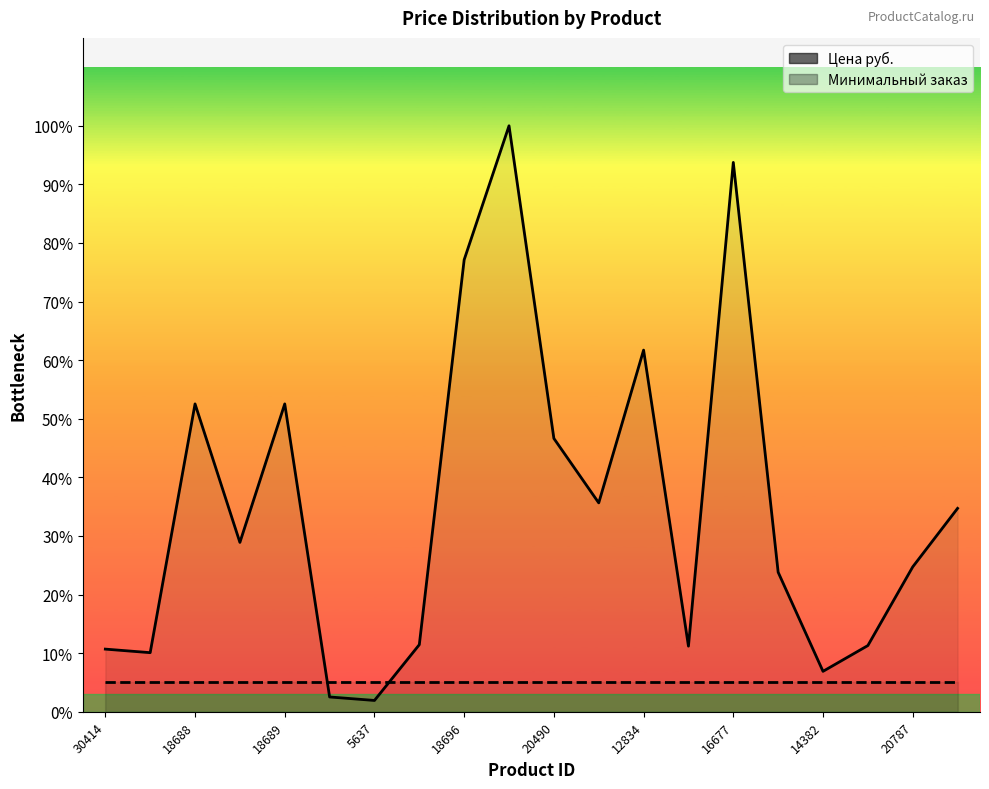

Between 30414 and 20490, which series saw the biggest shift?

Цена руб.